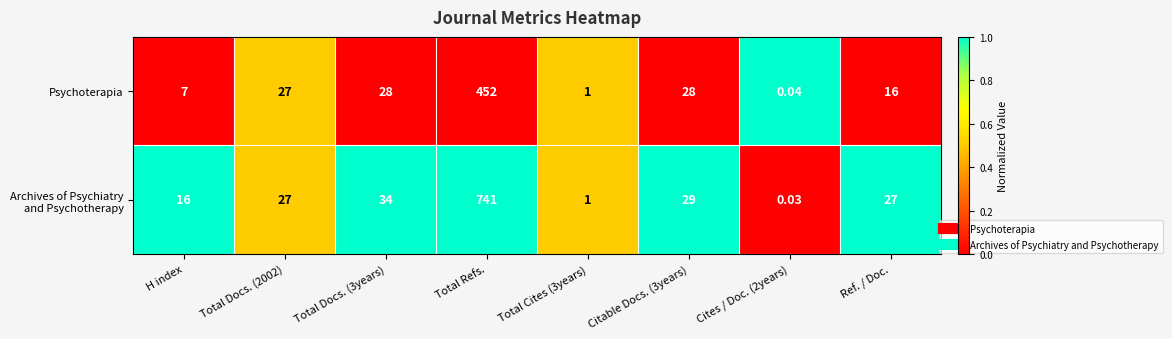

Count the number of categories in the chart.

8